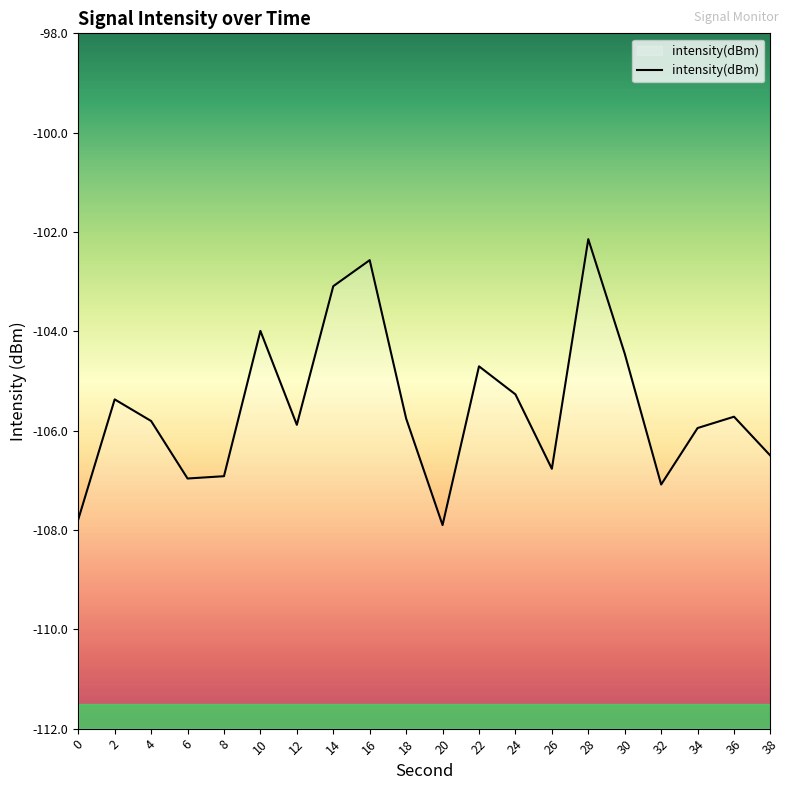

Reading left to right, what are all the values shown in this chart?

0=-107.8	2=-105.4	4=-105.8	6=-107.0	8=-106.9	10=-104.0	12=-105.9	14=-103.1	16=-102.6	18=-105.8	20=-107.9	22=-104.7	24=-105.3	26=-106.8	28=-102.1	30=-104.4	32=-107.1	34=-105.9	36=-105.7	38=-106.5